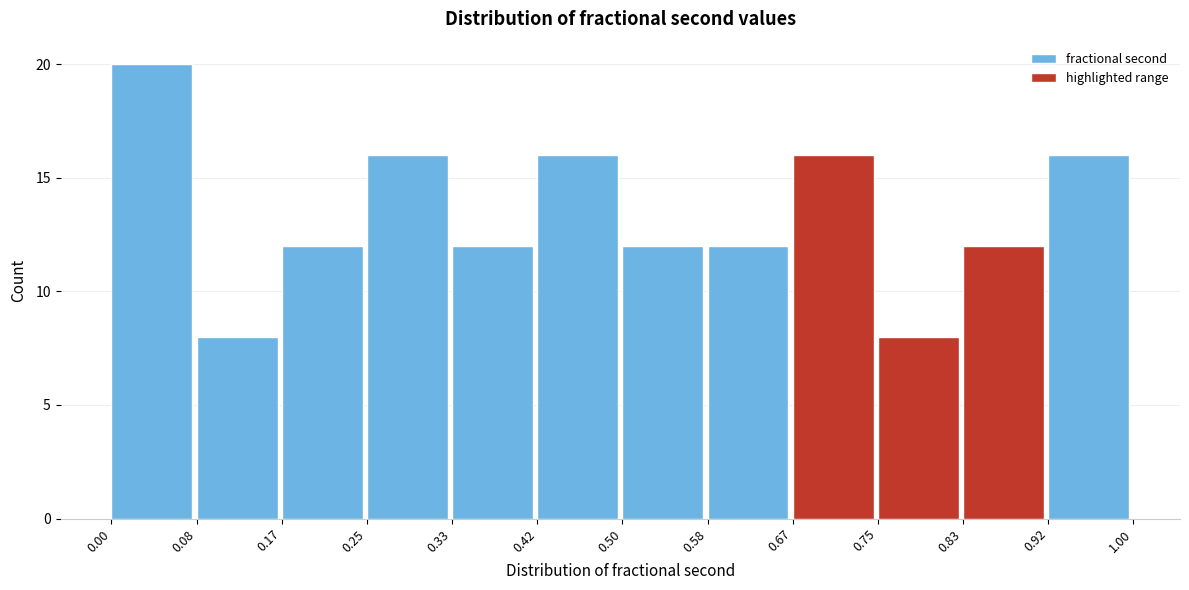

Reading left to right, list every bar in this chart as the range it spans on the x-axis followed by its height. The values are not printed on the chart, so give them approximately, as read against the axis.

0.00 to 0.08: 20
0.08 to 0.17: 8
0.17 to 0.25: 12
0.25 to 0.33: 16
0.33 to 0.42: 12
0.42 to 0.50: 16
0.50 to 0.58: 12
0.58 to 0.67: 12
0.67 to 0.75: 16
0.75 to 0.83: 8
0.83 to 0.92: 12
0.92 to 1.00: 16